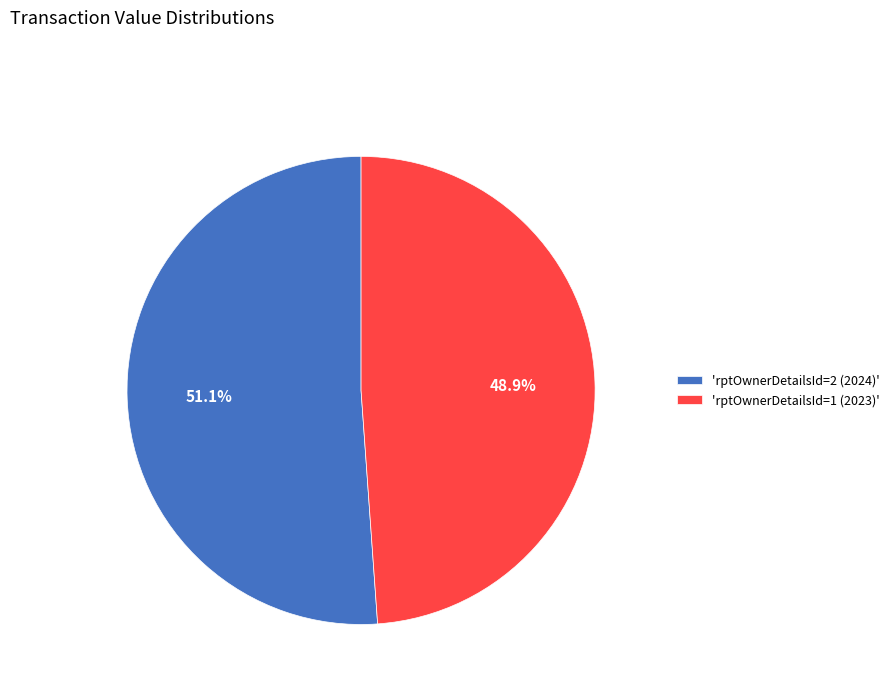

To the nearest percent, what is the difference between the largest and smallest slice percentages?

2%